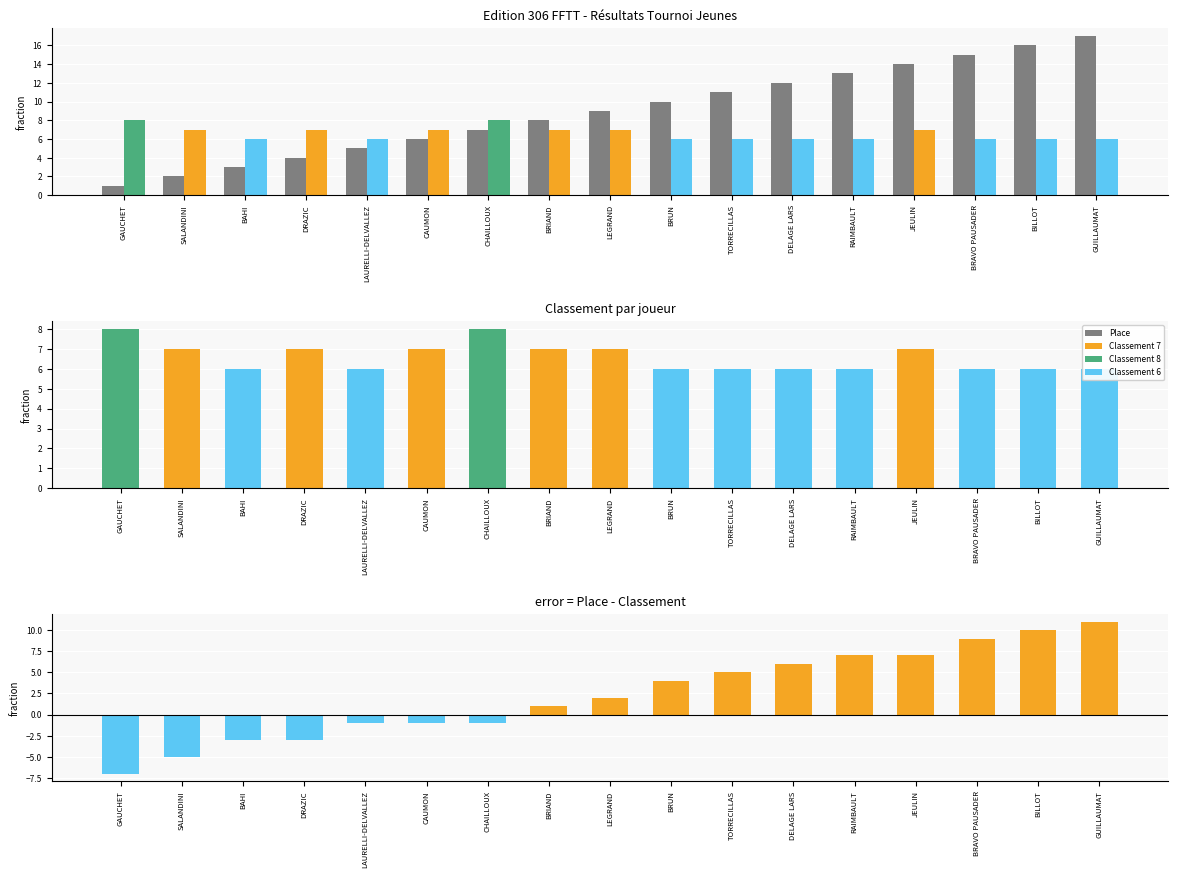

At how many categories does at least one series exceed 0?

17